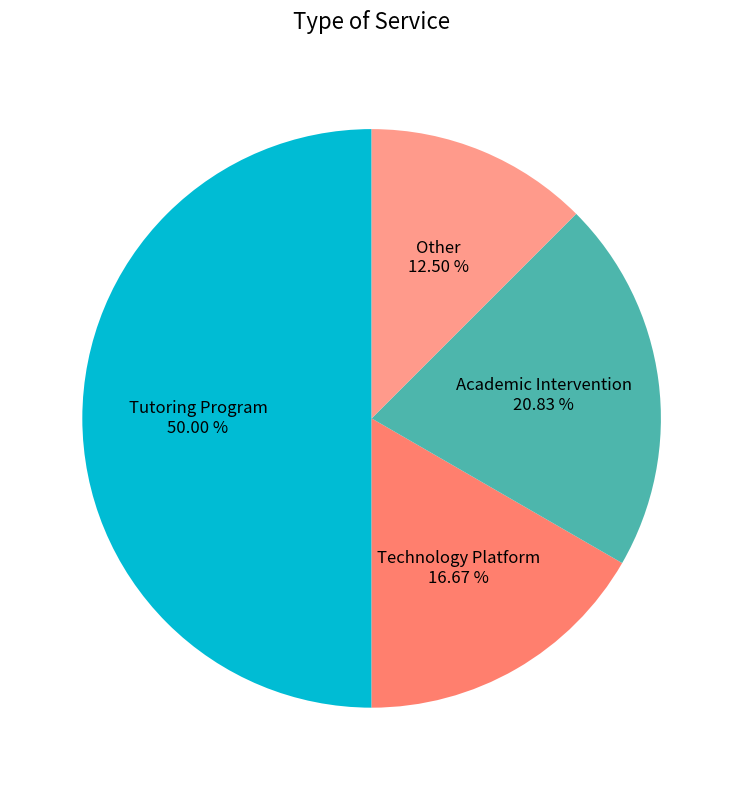

Is Technology Platform the majority of the pie?

No